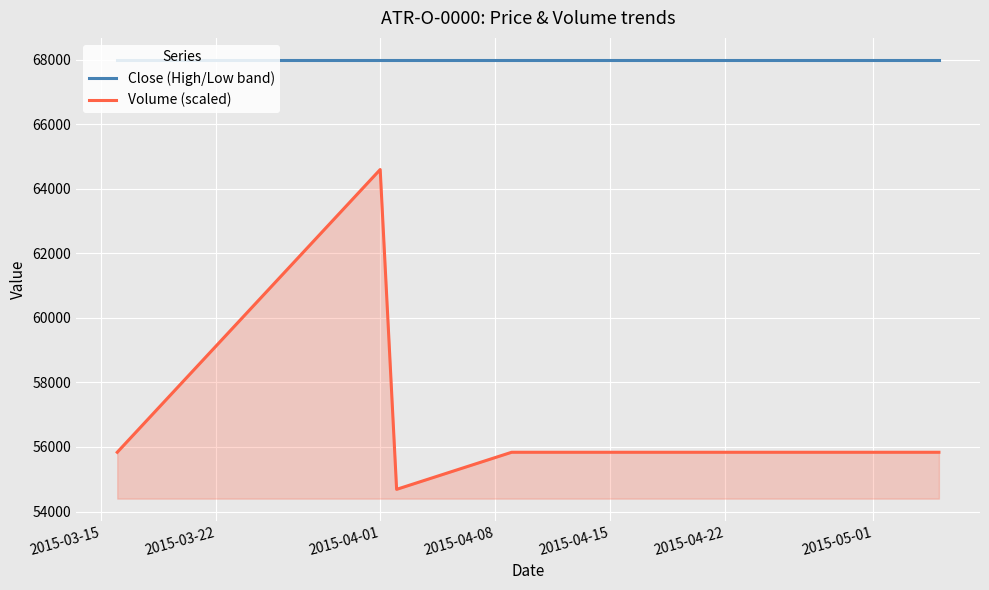

Which series has the largest range (max minus min)?

Volume (scaled)